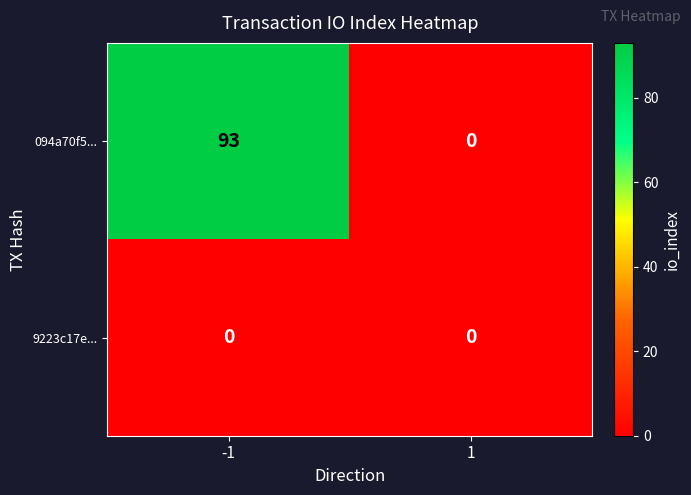

At which category is the sum across all series the highest?

-1